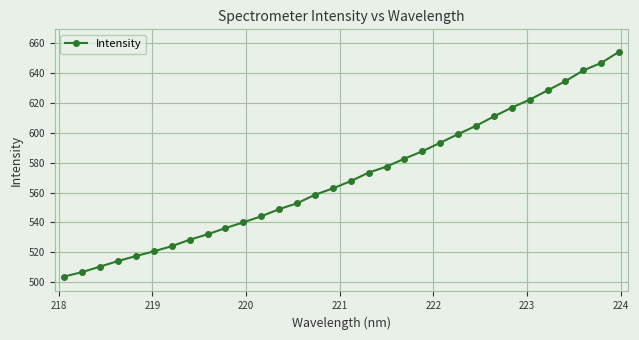

What is the difference between the maximum and minimum values?

150.4